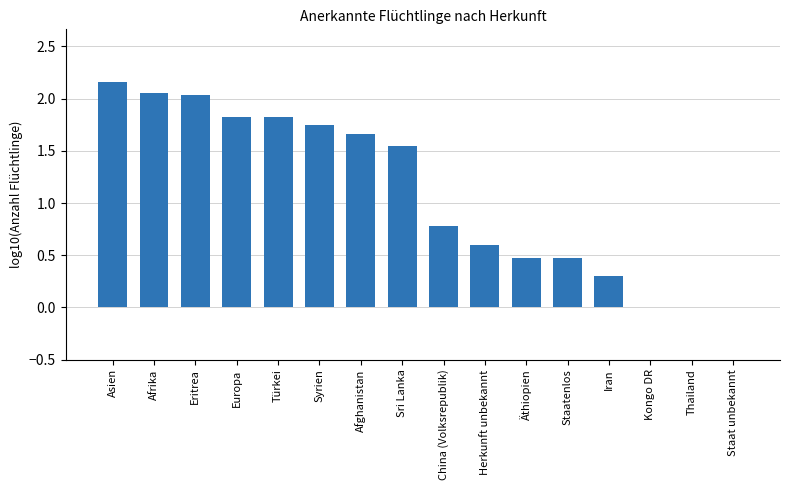

What is the ratio of the value at Eritrea to the value at Afghanistan?

1.2